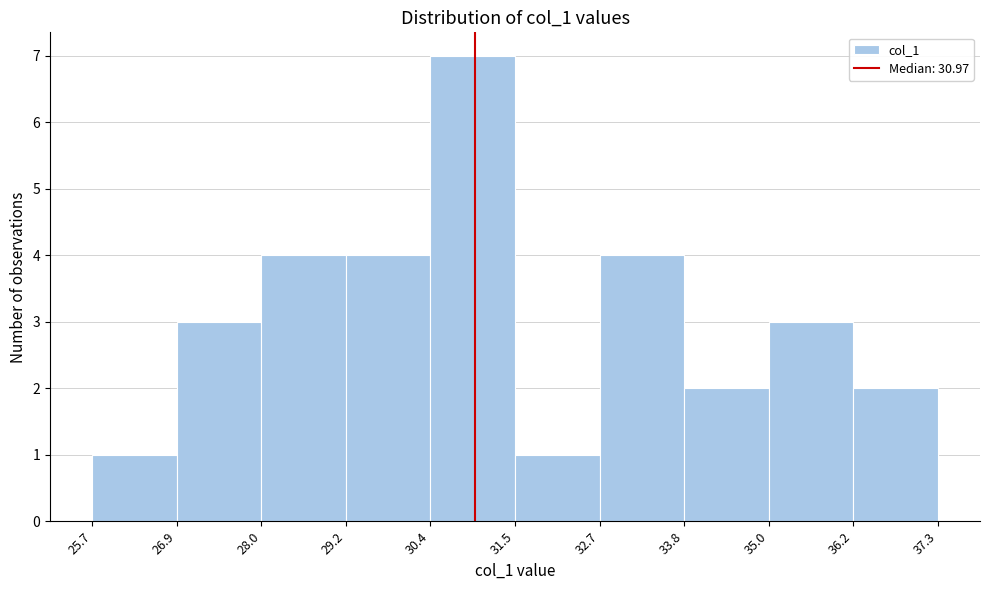

Reading left to right, transcribe this chart: for each bar, give the range it covers on the x-axis and its height. The values are not printed on the chart, so give them approximately, as read against the axis.

25.7 to 26.9: 1
26.9 to 28.0: 3
28.0 to 29.2: 4
29.2 to 30.4: 4
30.4 to 31.5: 7
31.5 to 32.7: 1
32.7 to 33.8: 4
33.8 to 35.0: 2
35.0 to 36.2: 3
36.2 to 37.3: 2